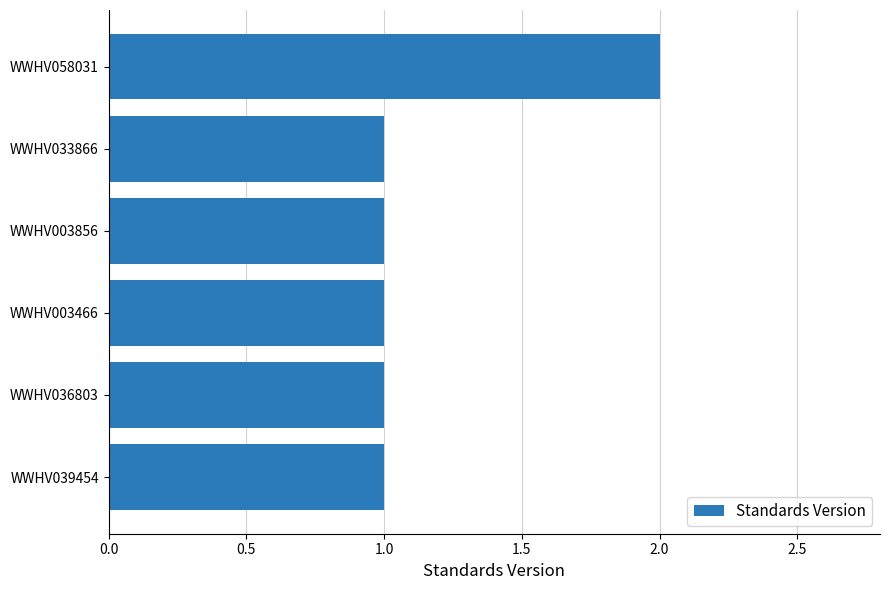

Does the chart contain stacked bars?

No